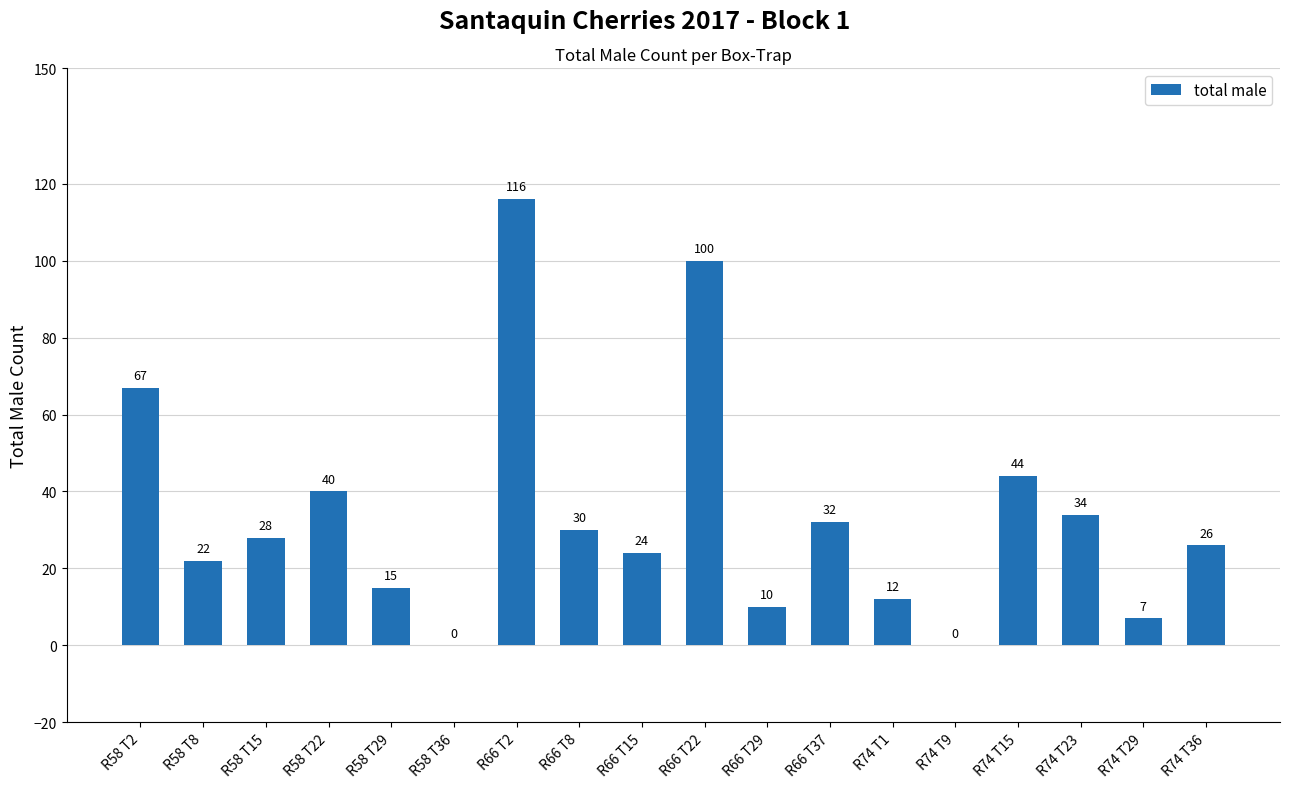

What is the sum of all values?

607